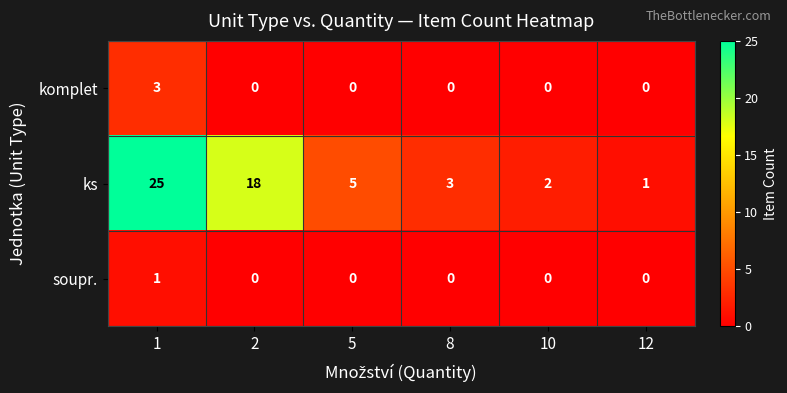

Count the number of data series in this chart.

3